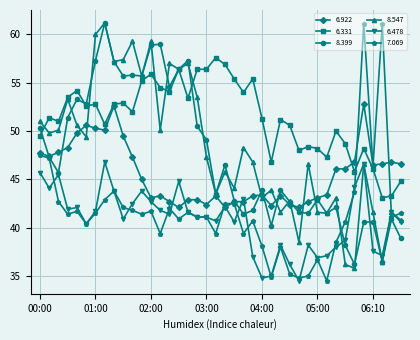

True or false: 6.331 and 6.478 intersect in this chart.

False